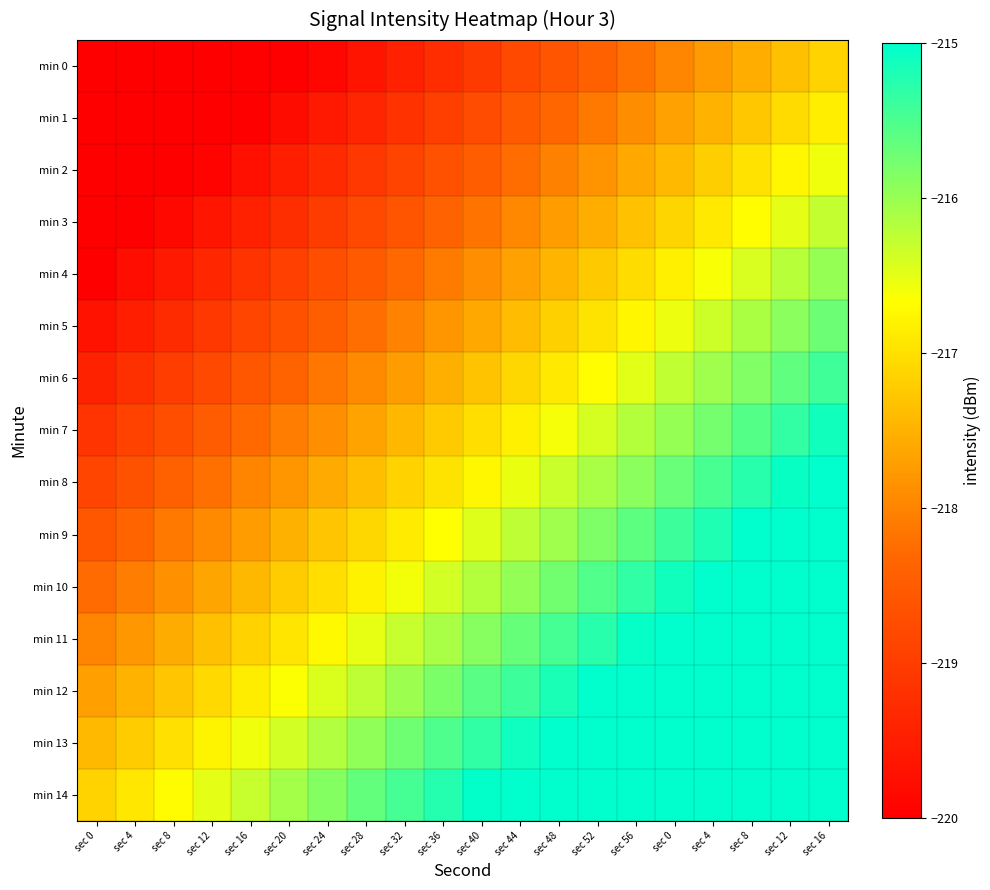

List the series in order of their peak value, highest first.

min 14, min 13, min 12, min 11, min 10, min 9, min 8, min 7, min 6, min 5, min 4, min 3, min 2, min 1, min 0